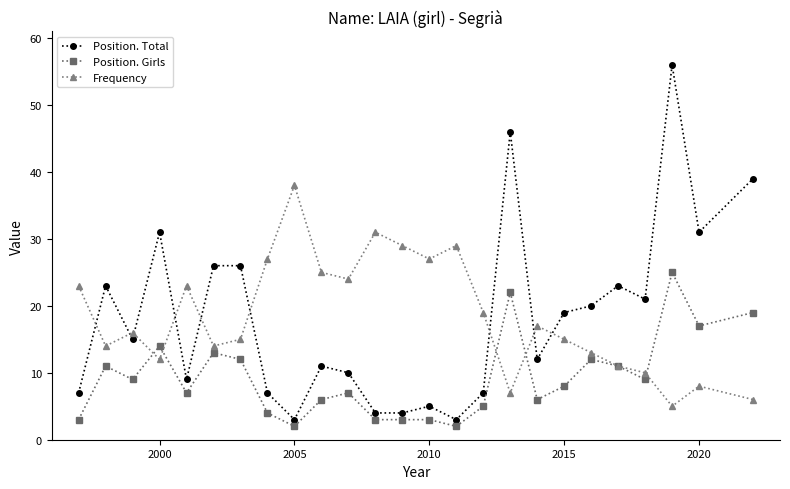

List the series in order of their peak value, highest first.

Position. Total, Frequency, Position. Girls